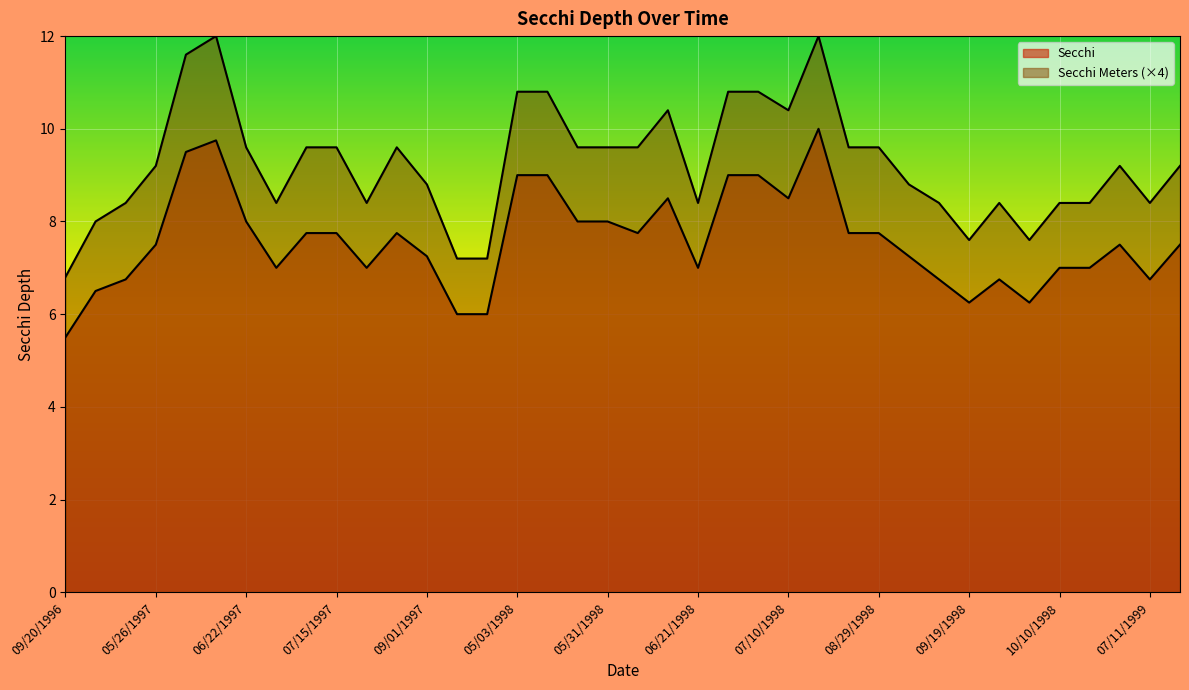

The value of Secchi Meters at 06/28/1997 is 8.4. True or false?

True